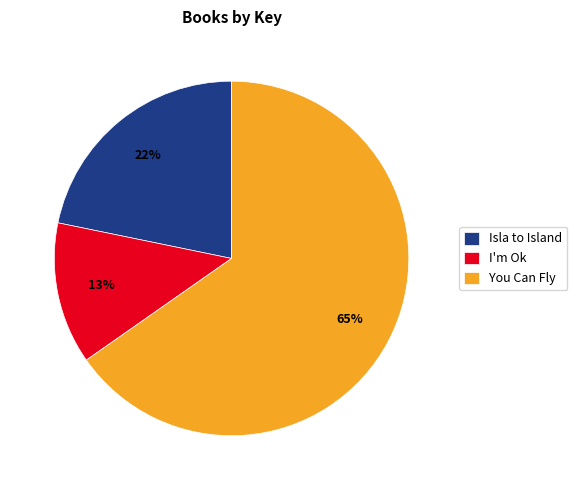

Is I'm Ok the majority of the pie?

No